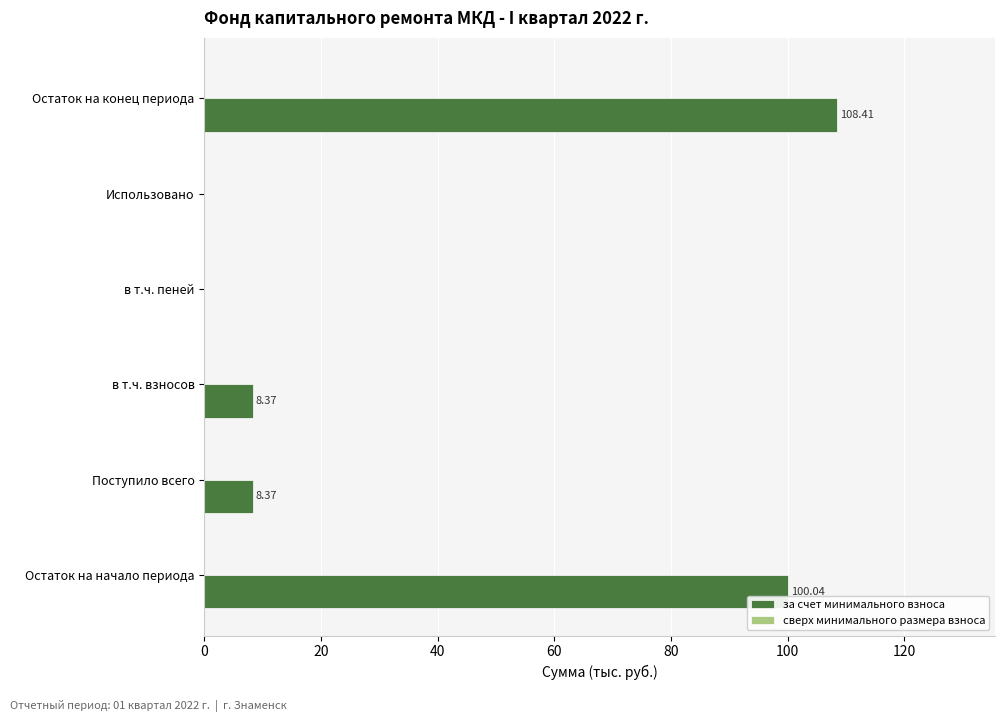

Which label corresponds to the largest value in the chart?

Остаток на конец периода